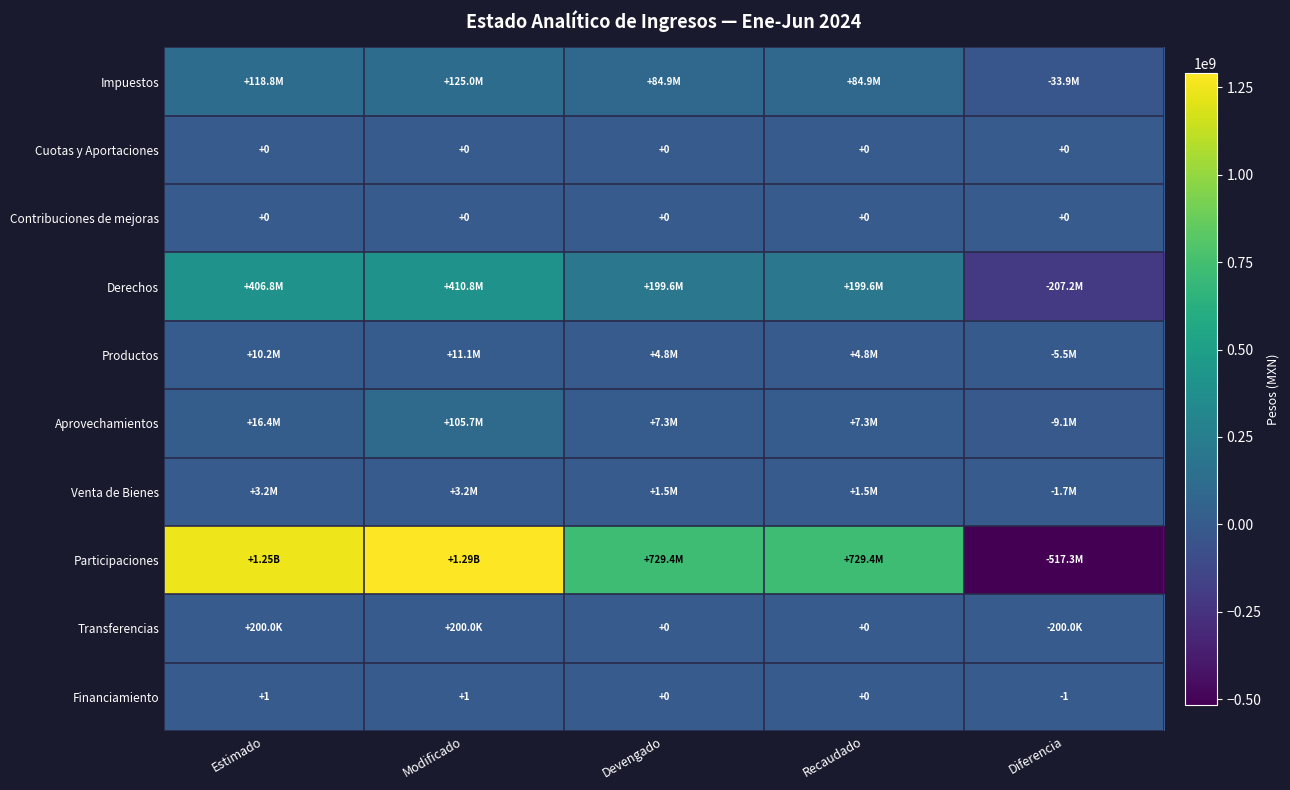

Which series changed the most between Estimado and Devengado?

Participaciones